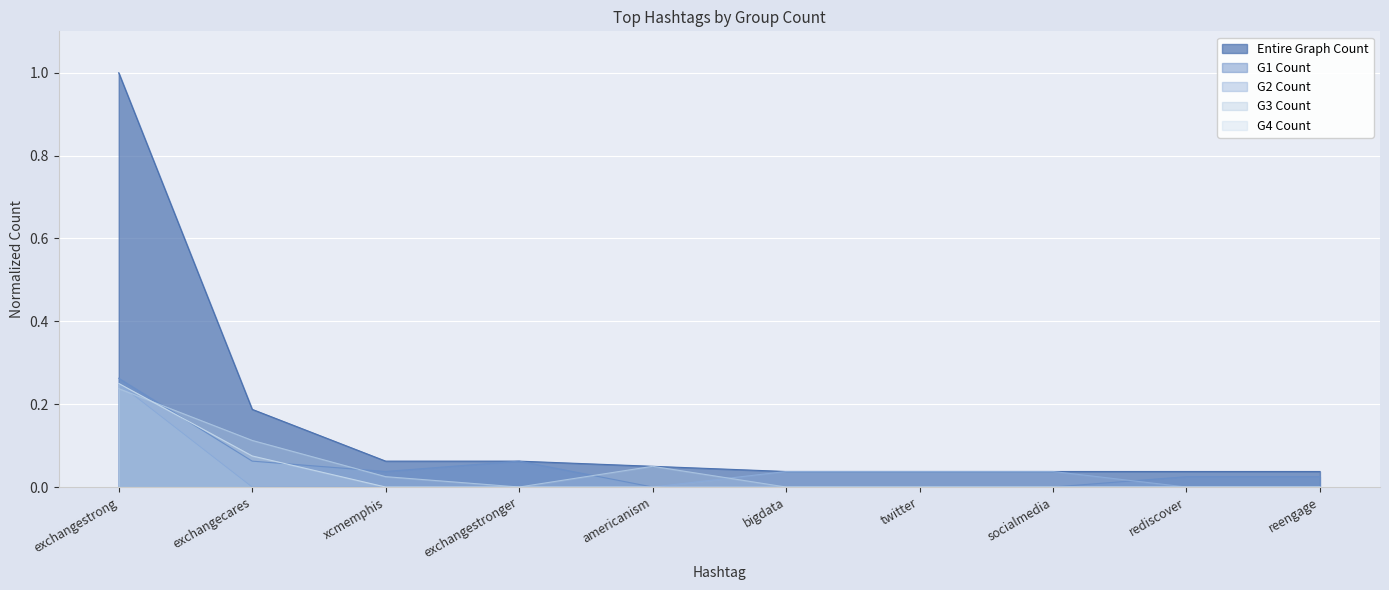

How many positive values does the G1 Count series have?

6